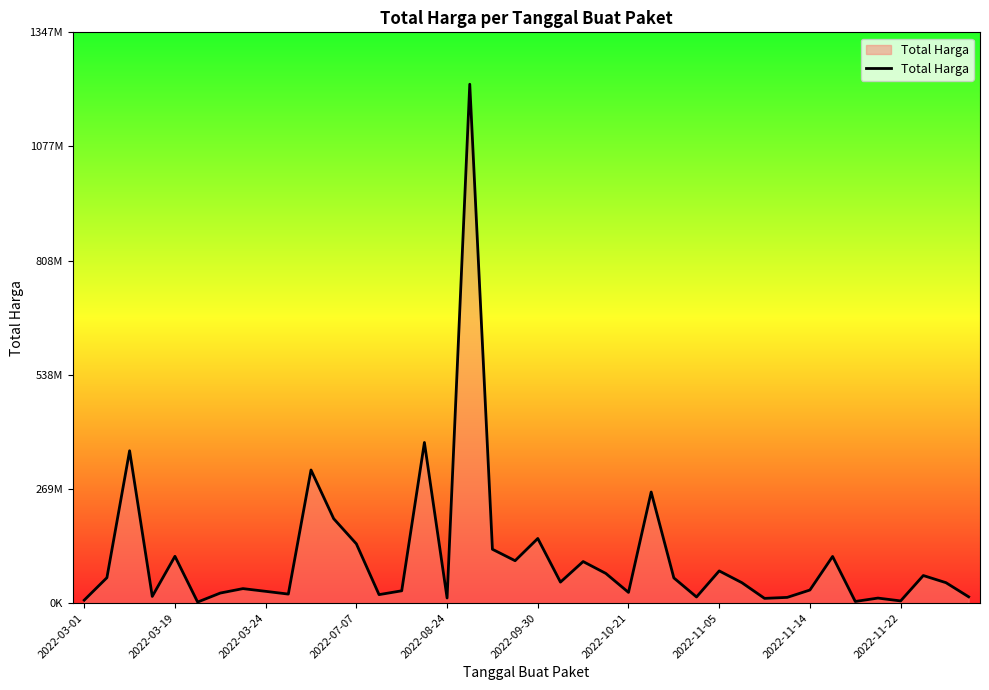

Does the chart display data point markers on the line(s)?

No